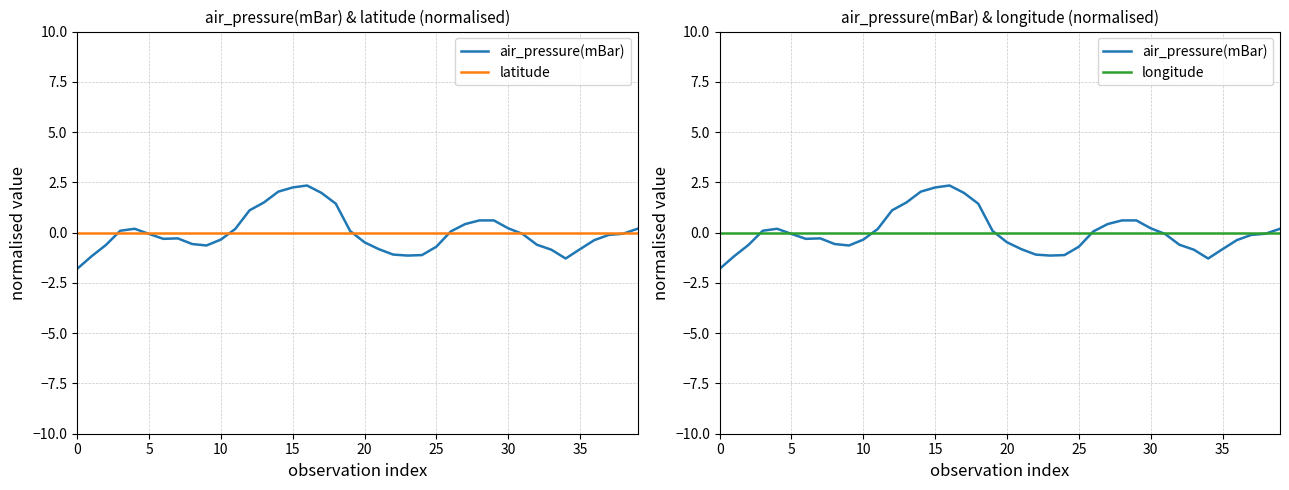

Does the chart display data point markers on the line(s)?

No